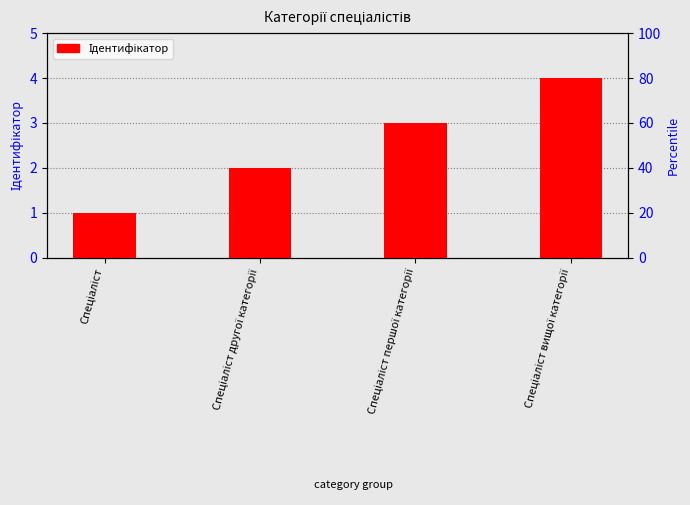

Reading left to right, what are all the values shown in this chart?

1	2	3	4